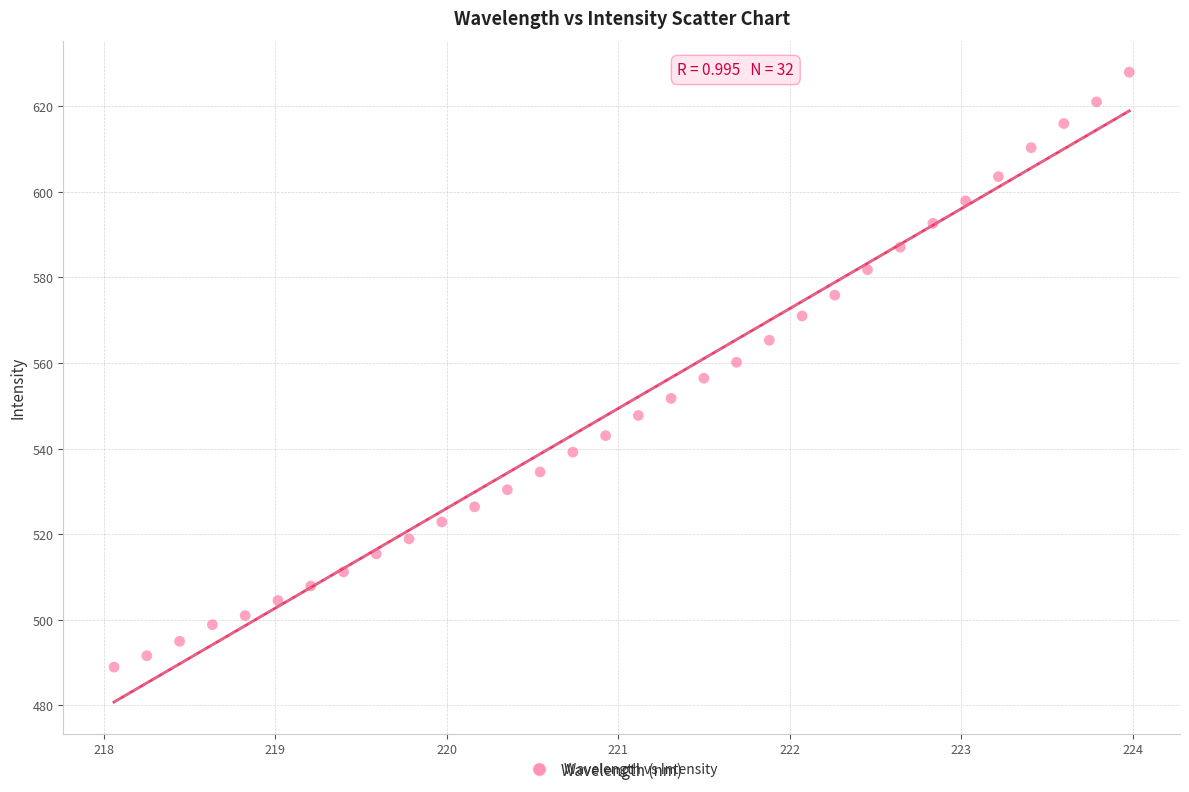

What is the range of X values (max minus min)?

5.9